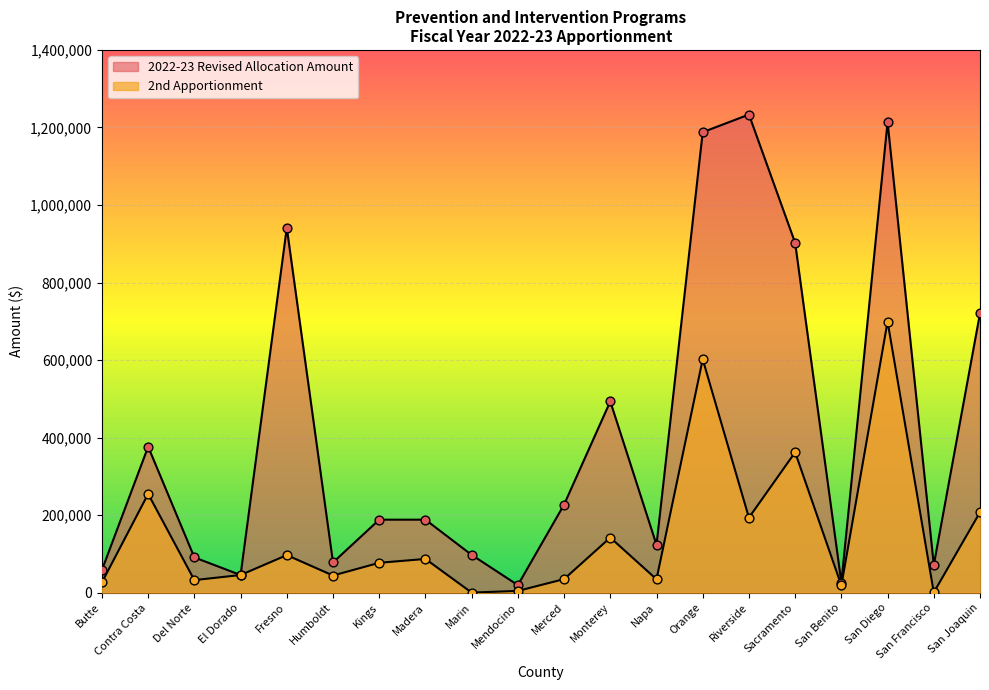

At which category is the sum across all series the highest?

San Diego